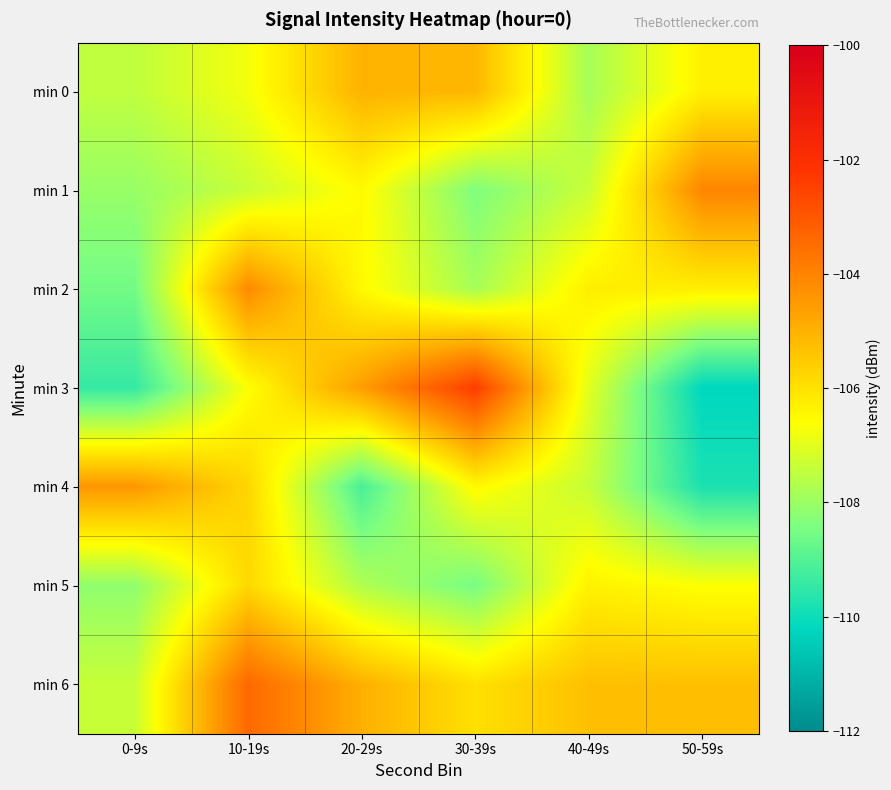

Reading left to right, what are all the values shown in this chart?

min 0: 0-9s=-107.5	10-19s=-106.8	20-29s=-105.0	30-39s=-105.1	40-49s=-107.8	50-59s=-106.3
min 1: 0-9s=-108.0	10-19s=-107.4	20-29s=-106.5	30-39s=-108.4	40-49s=-107.3	50-59s=-104.1
min 2: 0-9s=-108.6	10-19s=-104.2	20-29s=-106.5	30-39s=-107.8	40-49s=-106.3	50-59s=-106.3
min 3: 0-9s=-109.4	10-19s=-106.6	20-29s=-104.6	30-39s=-102.4	40-49s=-107.0	50-59s=-110.2
min 4: 0-9s=-104.4	10-19s=-105.8	20-29s=-109.1	30-39s=-106.5	40-49s=-107.4	50-59s=-109.8
min 5: 0-9s=-108.2	10-19s=-105.8	20-29s=-107.7	30-39s=-108.5	40-49s=-106.3	50-59s=-106.6
min 6: 0-9s=-107.4	10-19s=-103.4	20-29s=-105.0	30-39s=-106.0	40-49s=-105.3	50-59s=-105.3